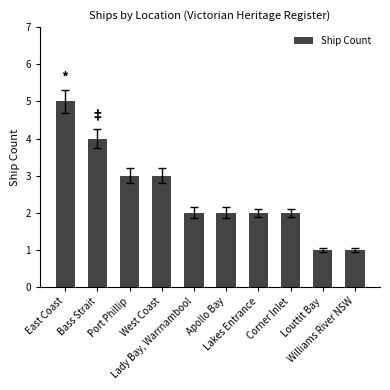

How many categories are shown in the chart?

10